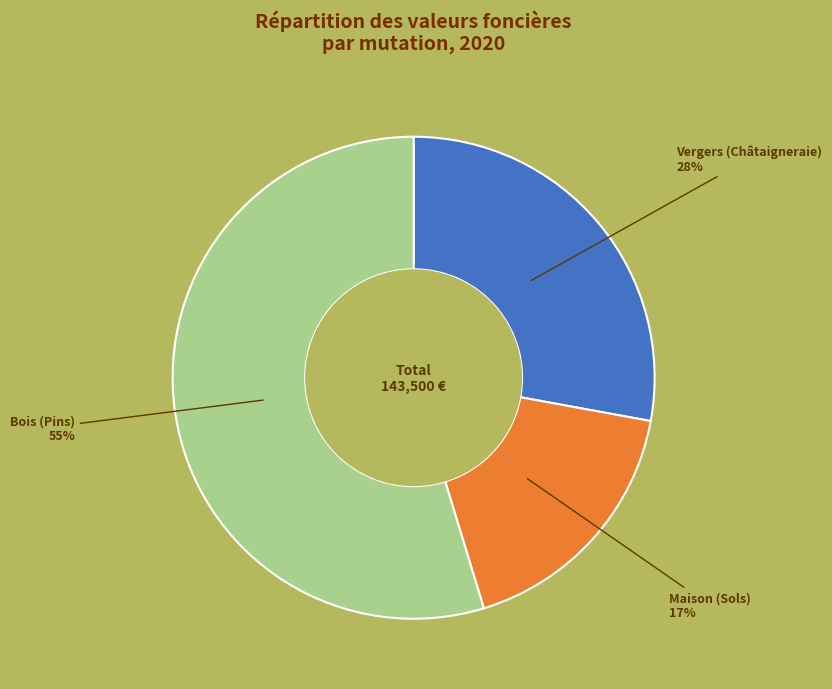

To the nearest percent, what is the average slice percentage?

33%